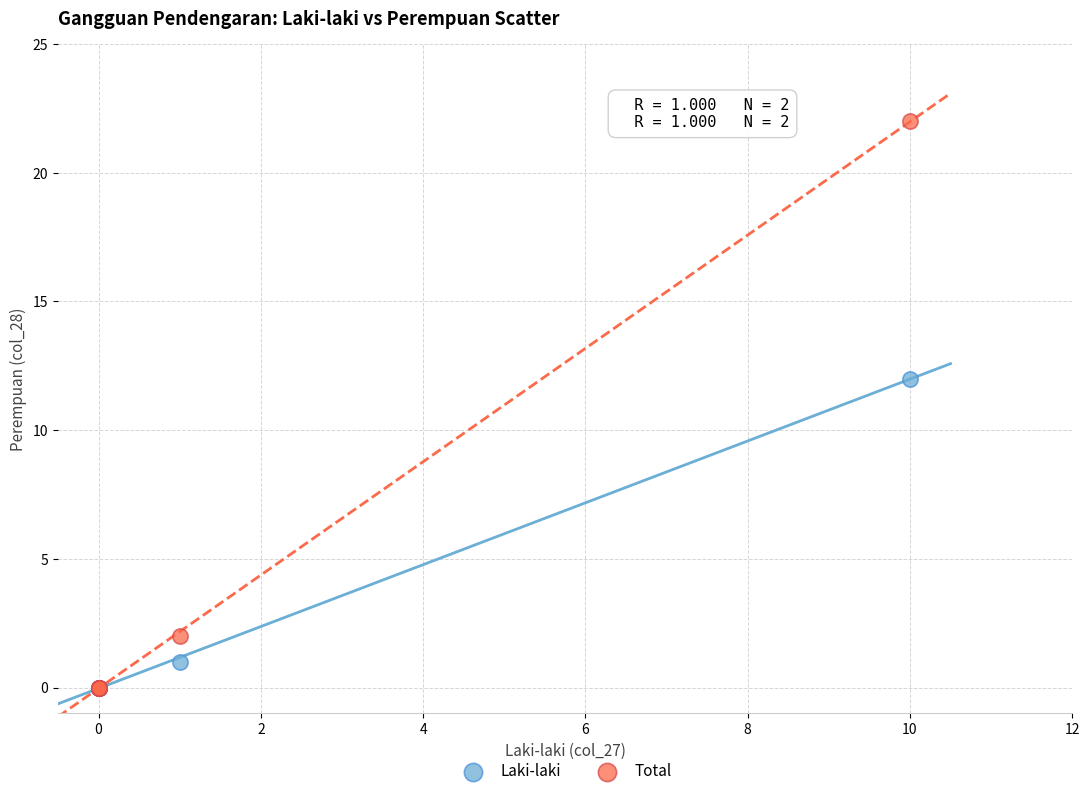

Across all series, what Y value is closest to 11?

12